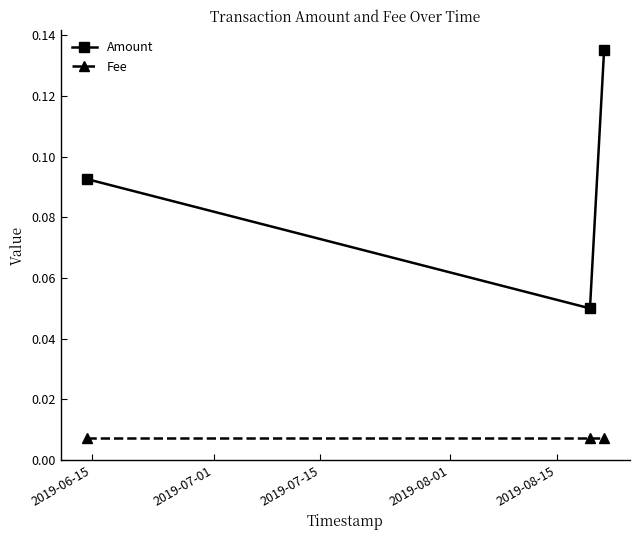

At how many categories does at least one series exceed 0?

3